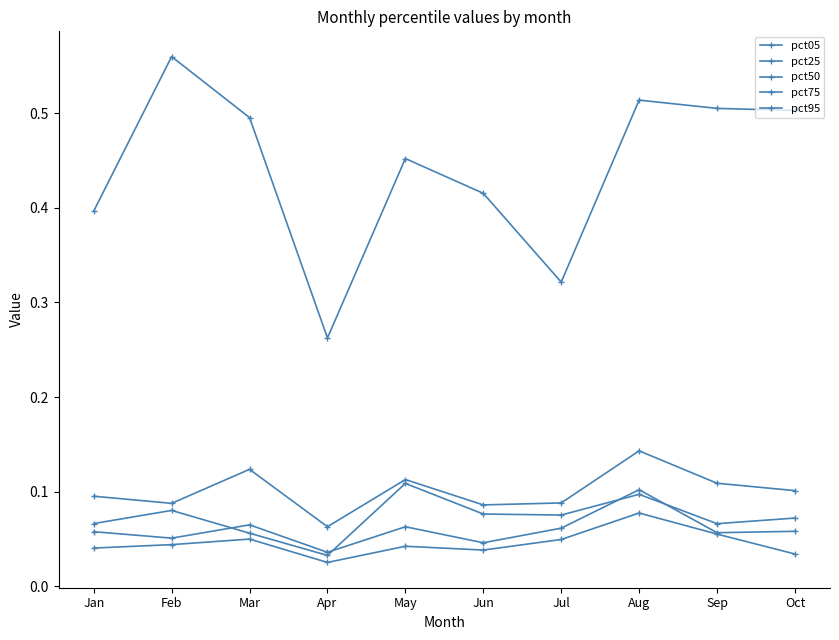

Rank the categories by pct05 value from lowest to highest.

Apr, Mar, Sep, Jan, Oct, Jul, Jun, Feb, Aug, May